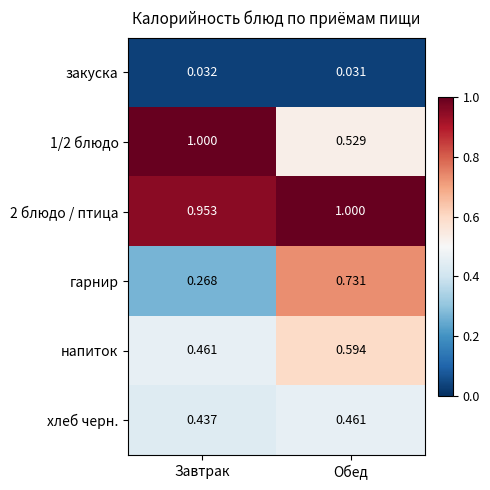

List the labels in order of 2 блюдо / птица value, smallest first.

Завтрак, Обед